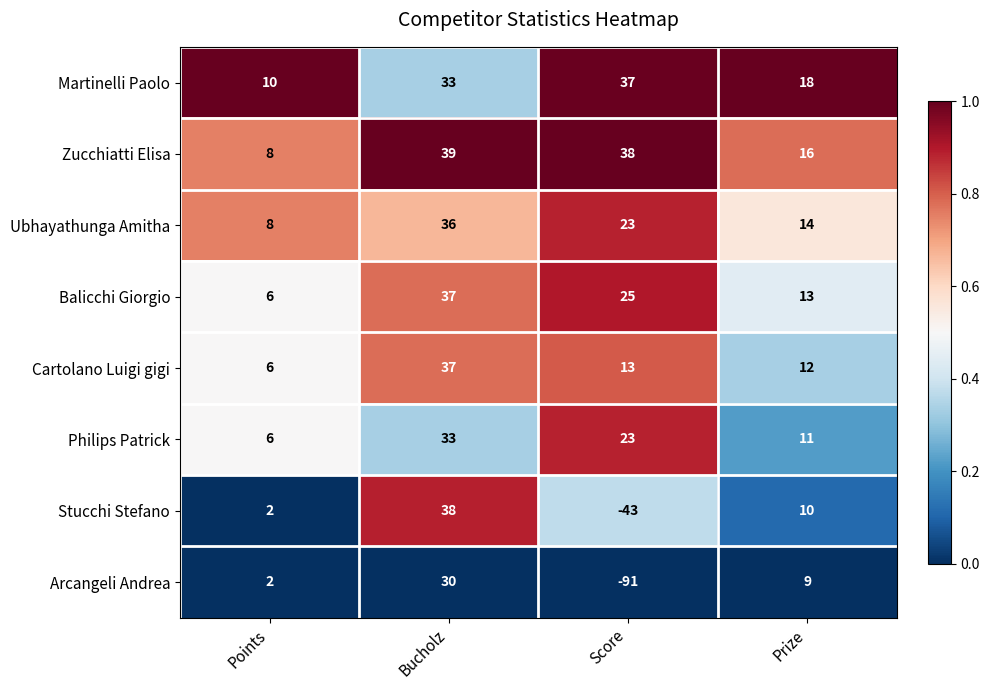

What is the average value of the Cartolano Luigi gigi series?

17